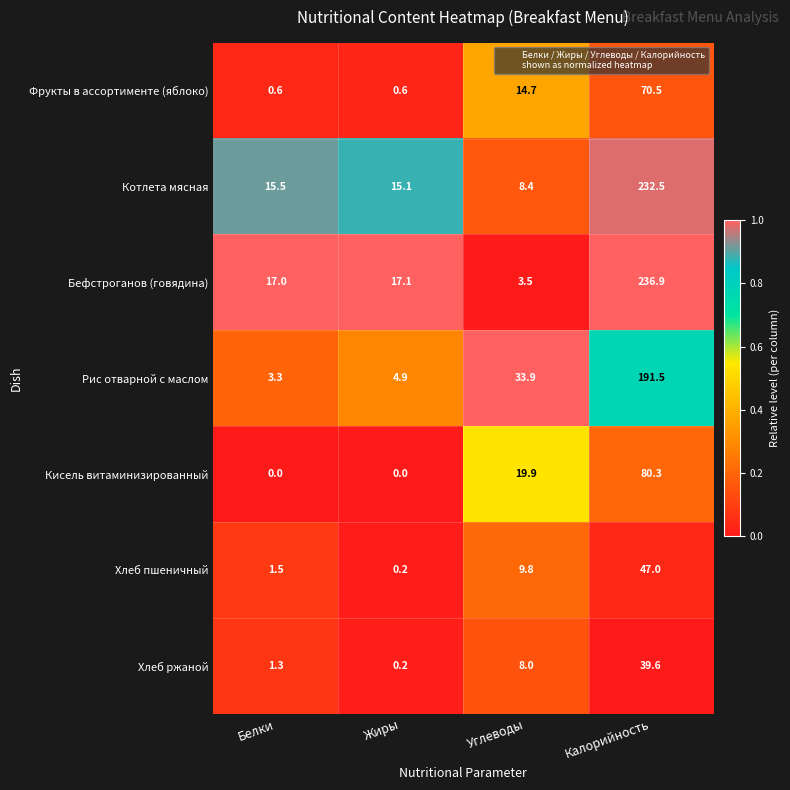

At which label is Кисель витаминизированный closest to 40?

Углеводы